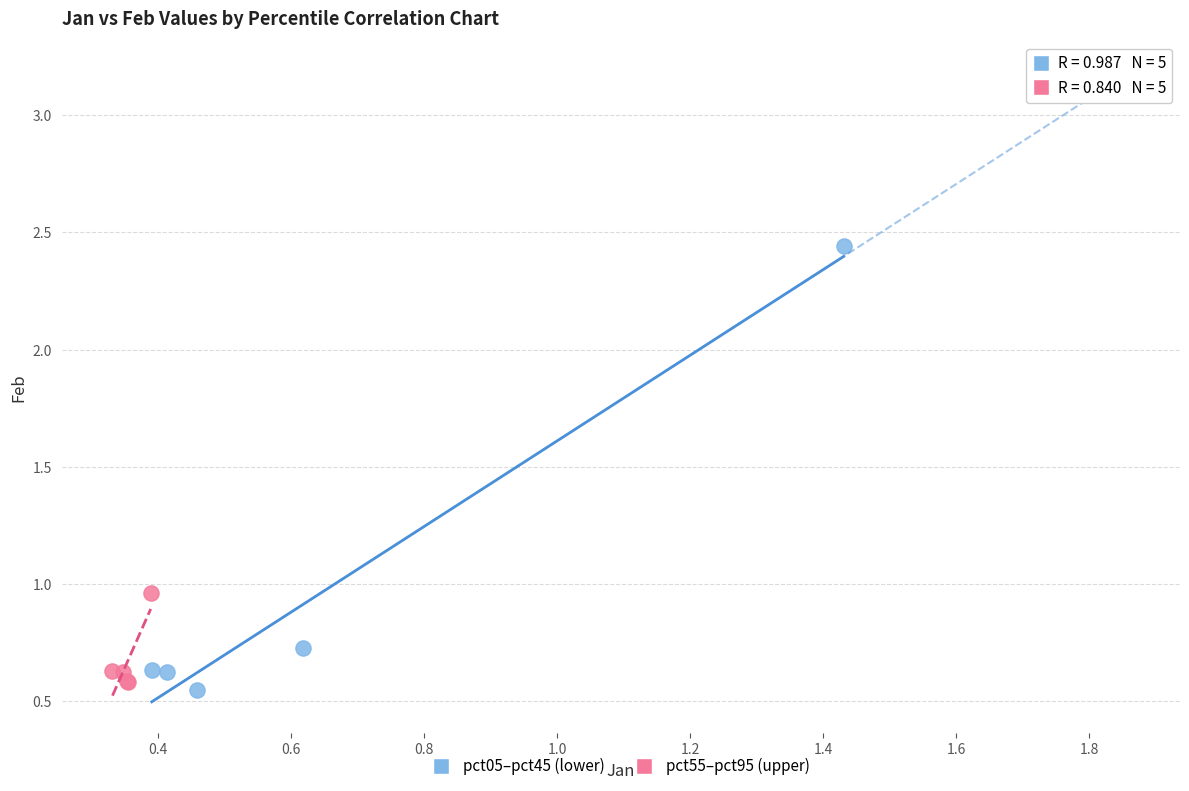

Which series contains the highest Y value?

pct05–pct45 (lower)